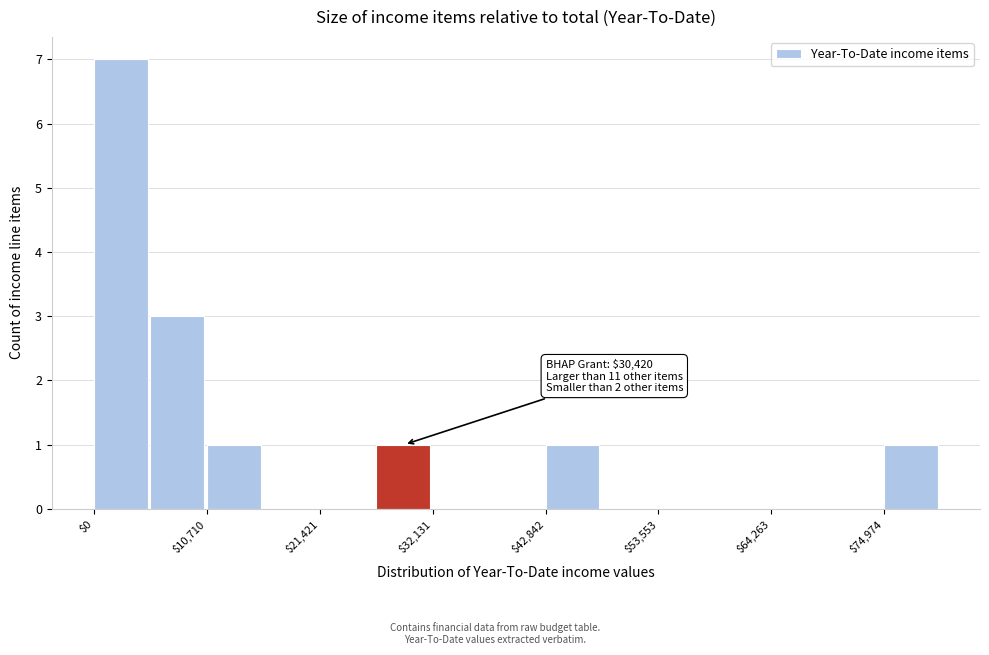

Around what value on the x-axis is the tallest bar? Give the approximate position of its centre, as read against the axis.

2000